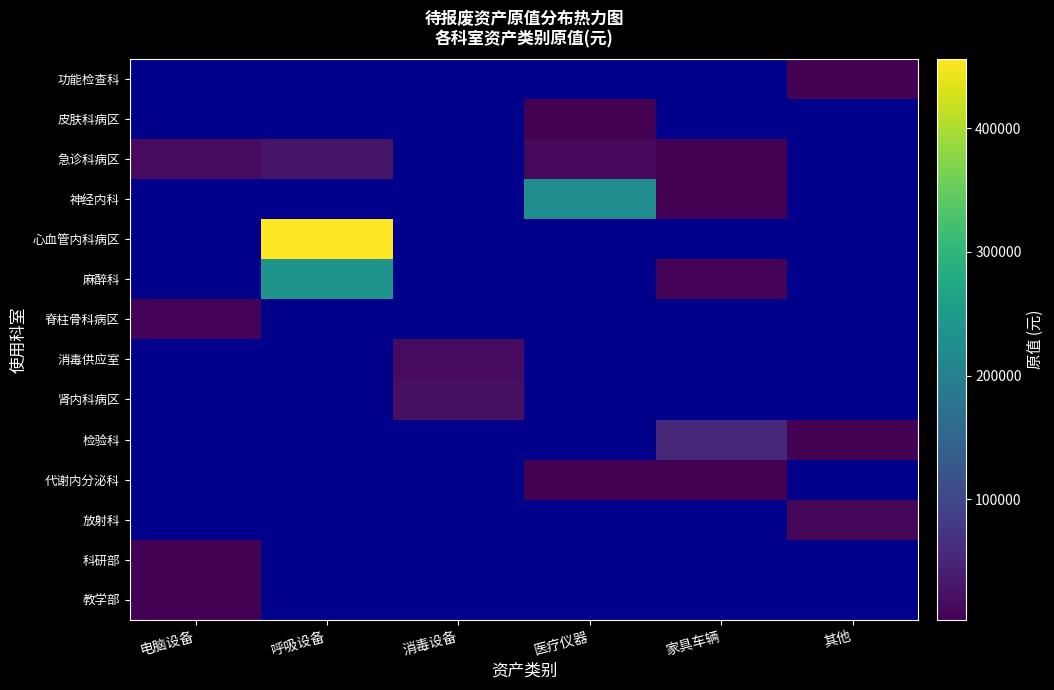

Which category has the lowest value in the 肾内科病区 series?

电脑设备